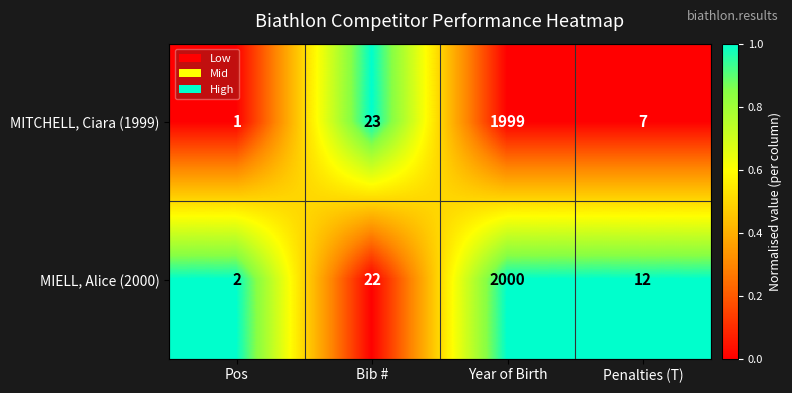

What is the total value across all series at Bib #?

45